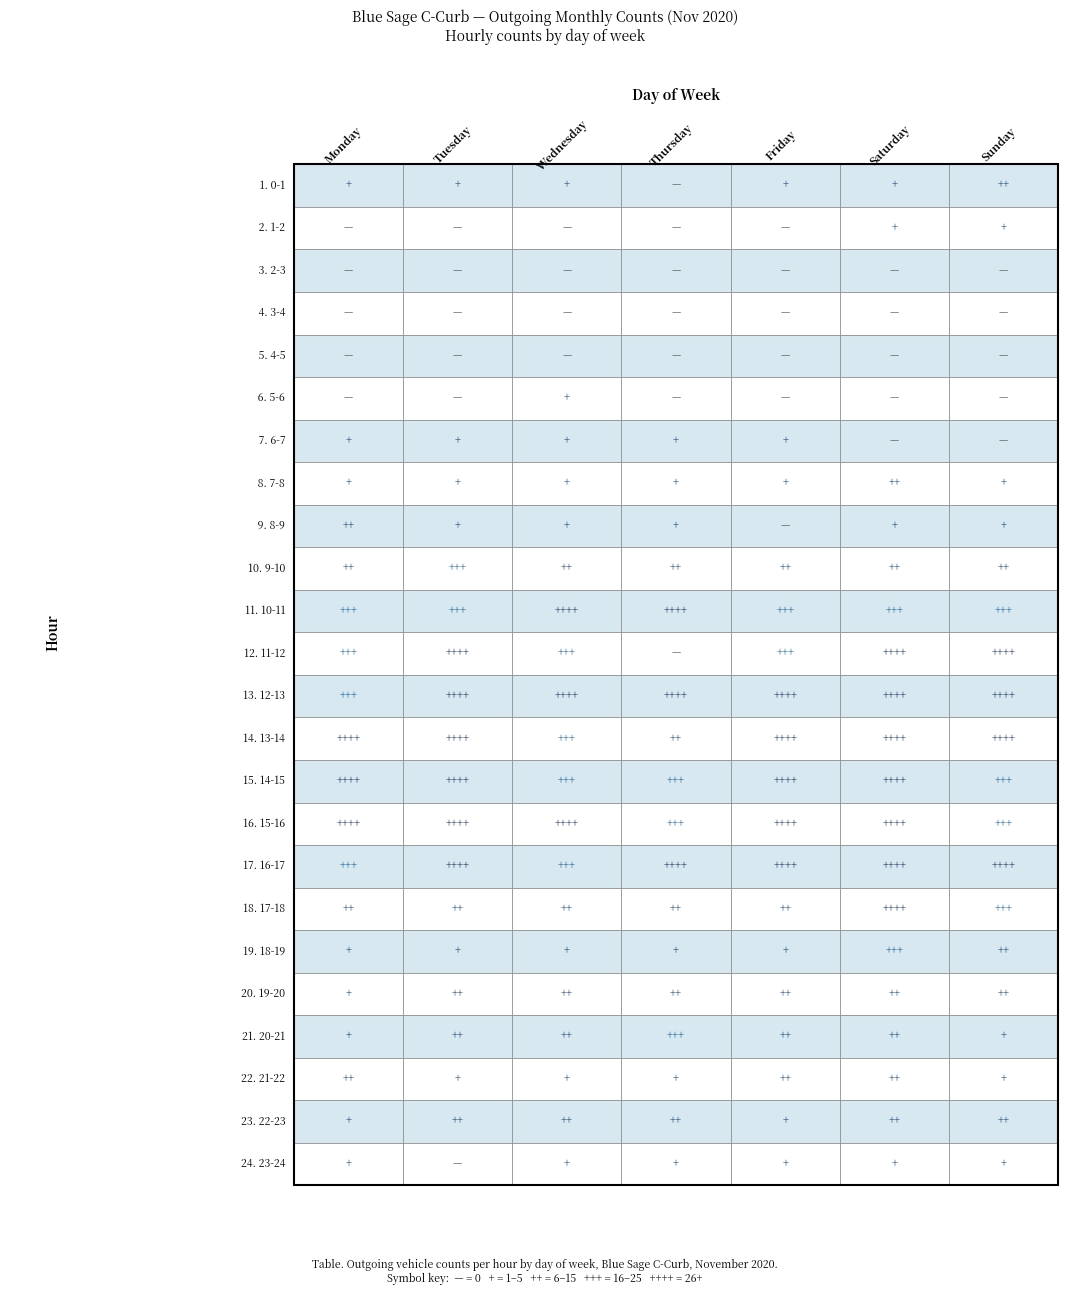

Between 0-1 and 5-6, which is larger?

0-1